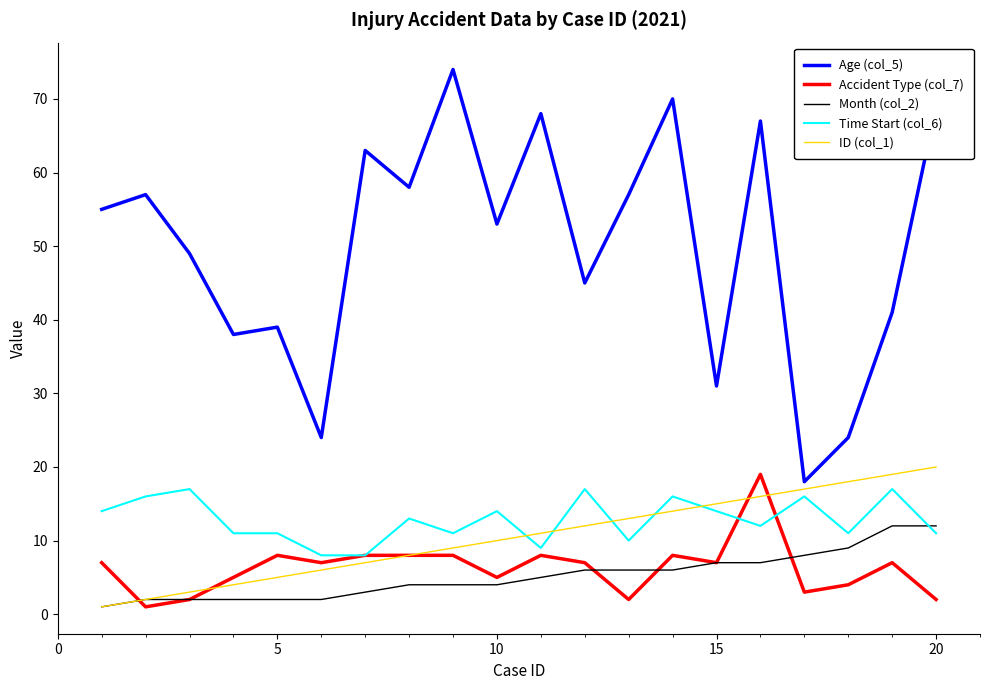

True or false: Age (col_5) and Time Start (col_6) intersect in this chart.

False